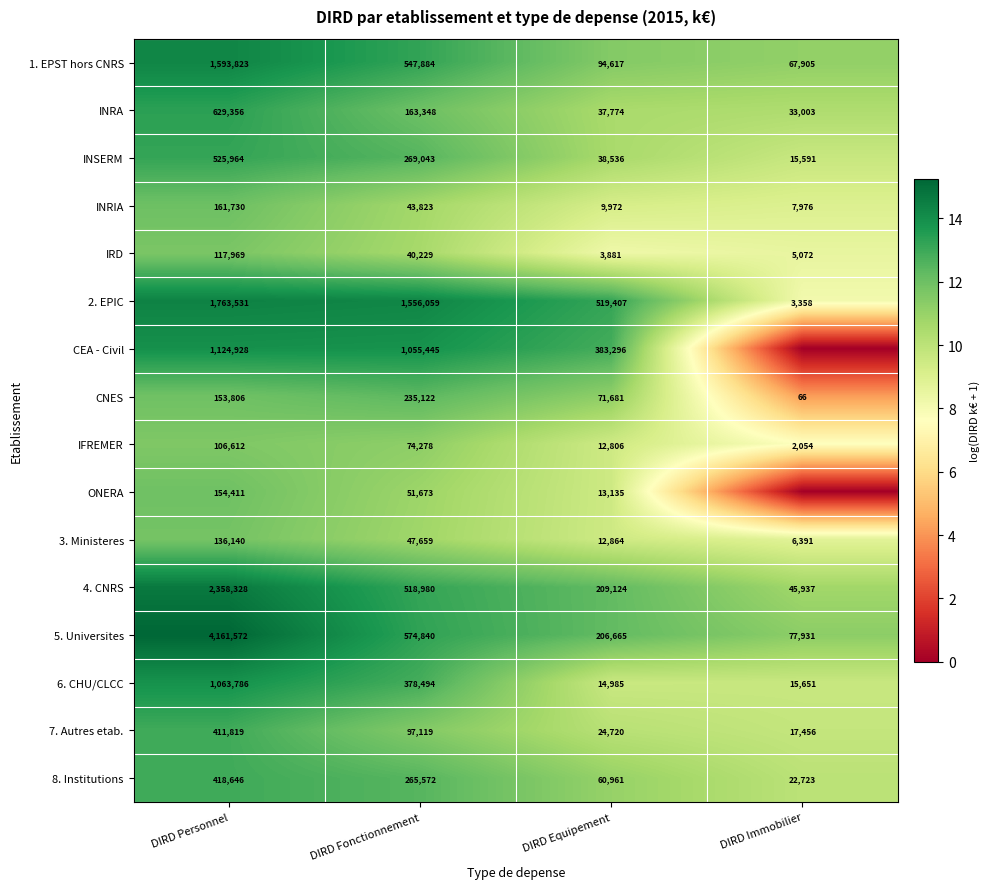

True or false: 4. CNRS has a value of 81380 at DIRD Immobilier.

False